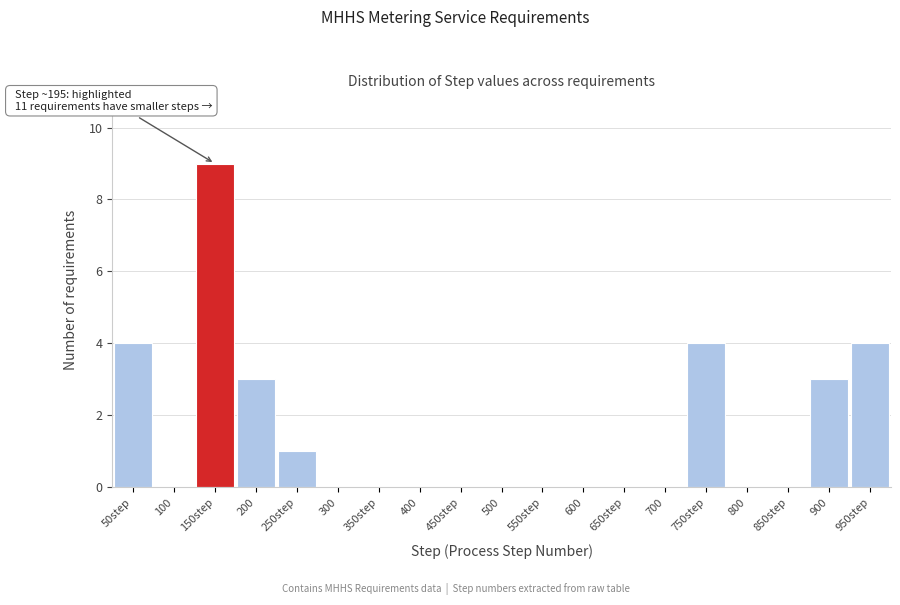

Reading right to left, extract all data points from this chart.

950step=4	900=3	850step=0	800=0	750step=4	700=0	650step=0	600=0	550step=0	500=0	450step=0	400=0	350step=0	300=0	250step=1	200=3	150step=9	100=0	50step=4